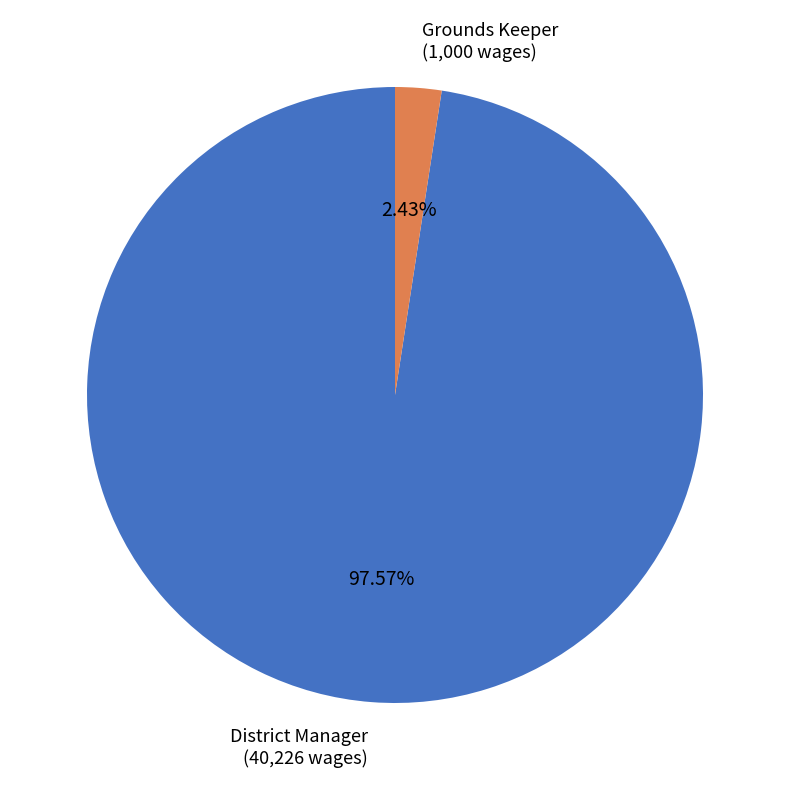

Is there a majority slice in this chart?

Yes